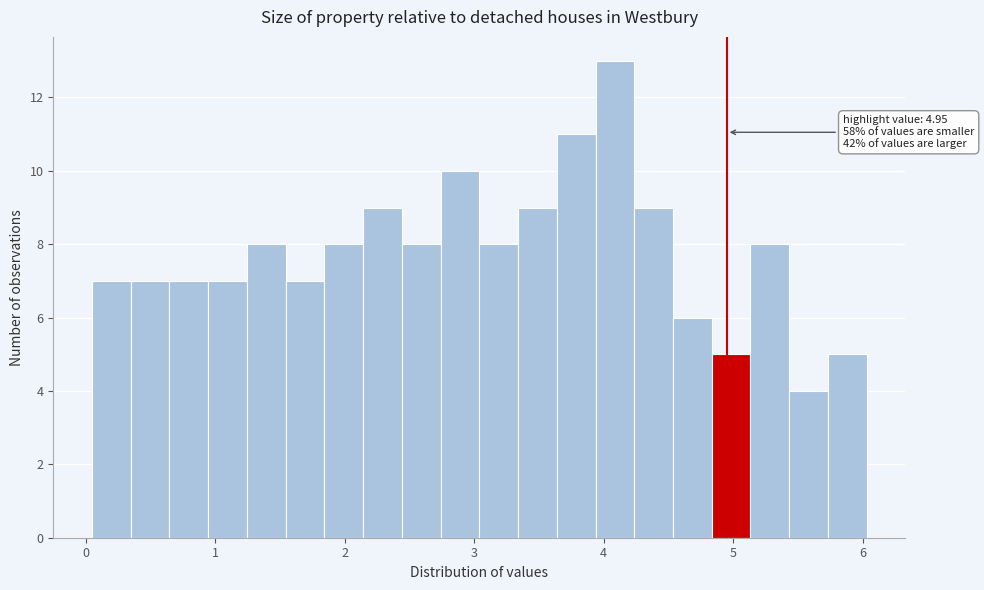

Read against the x-axis, roughly where is the centre of the tallest bar?

4.1